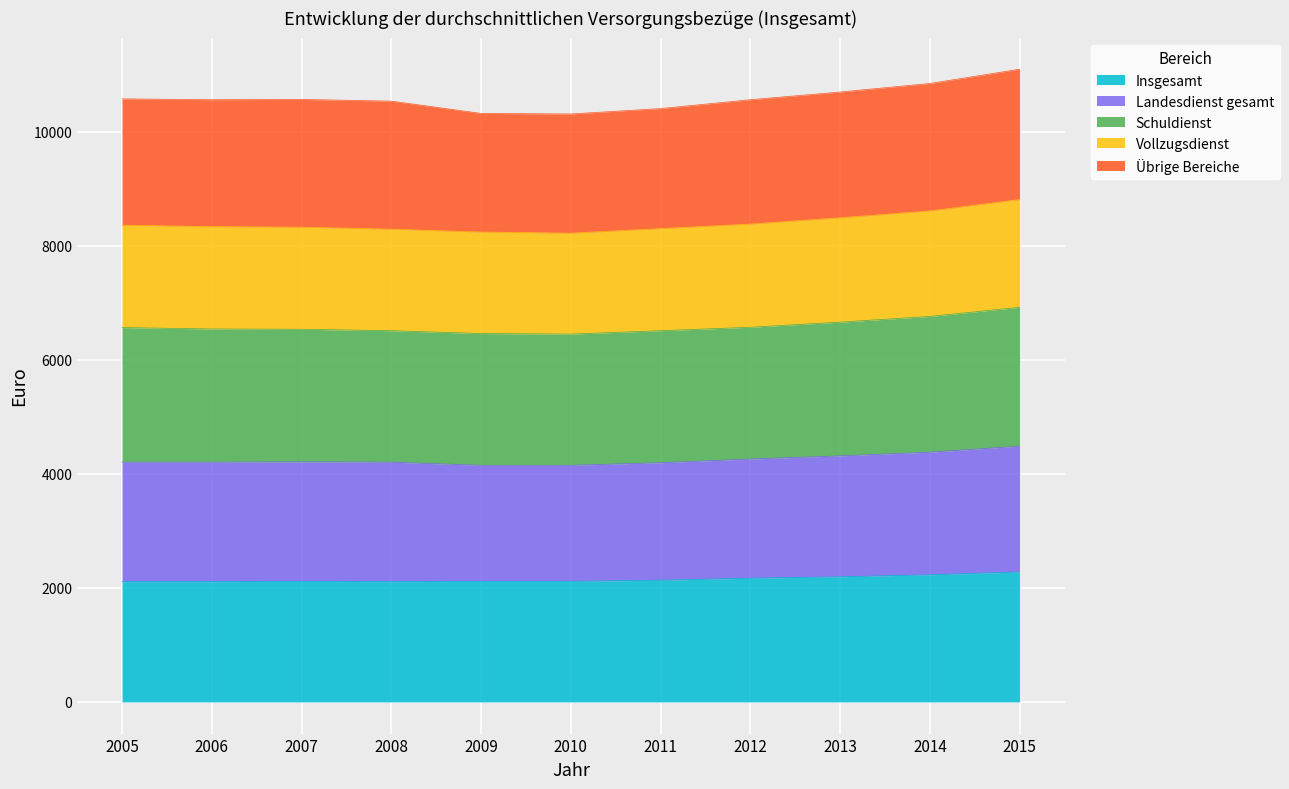

At which category does Landesdienst gesamt reach its first local valley?

2006